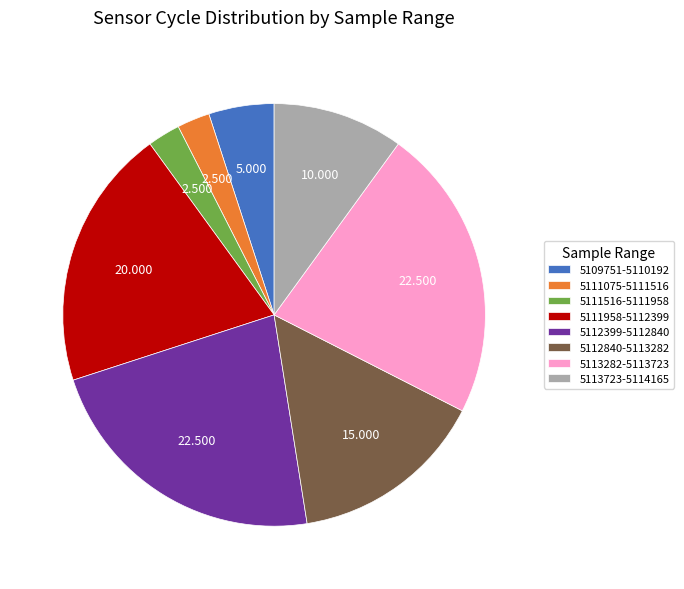

Combined, do 5112840-5113282 and 5111516-5111958 account for over 50%?

No